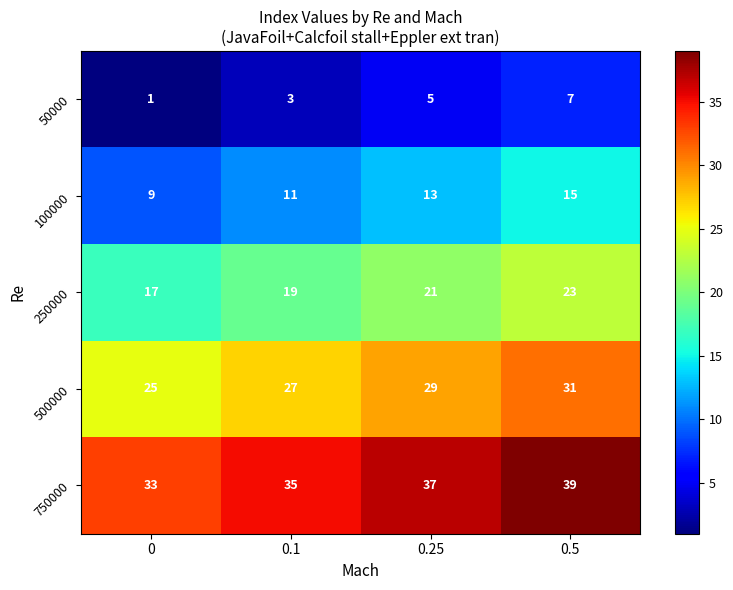

What is the smallest value displayed?

1